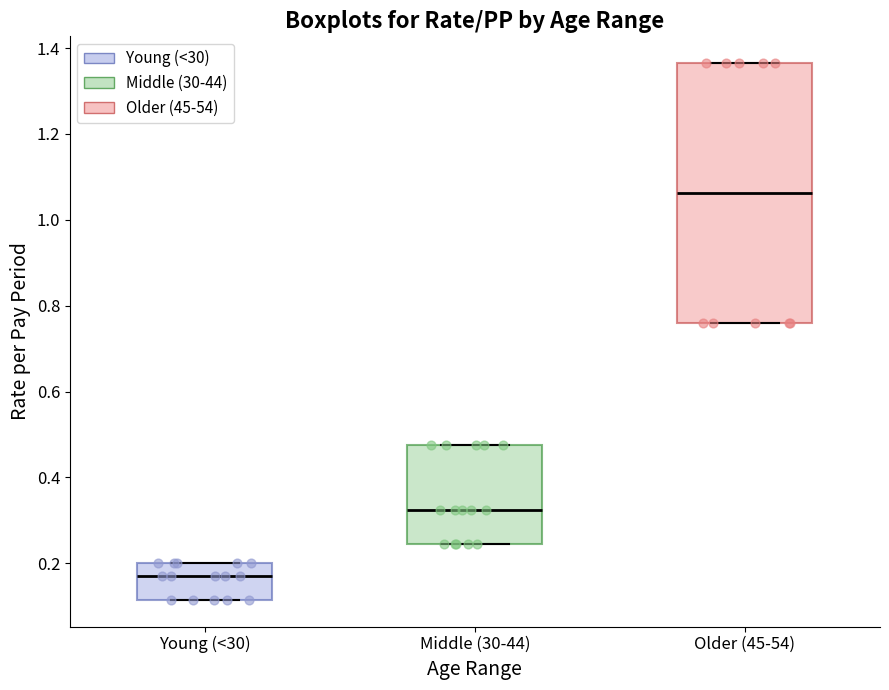

Reading left to right, read every box against the y-axis: the position of its median line, the range the box covers, and the ends of its whiskers. The values are not printed on the chart, so give them approximately, as read against the axis.

Young (<30): median 0.18, box 0.12 to 0.20, whiskers 0.12 to 0.20
Middle (30-44): median 0.32, box 0.24 to 0.48, whiskers 0.24 to 0.48
Older (45-54): median 1.06, box 0.76 to 1.36, whiskers 0.76 to 1.36